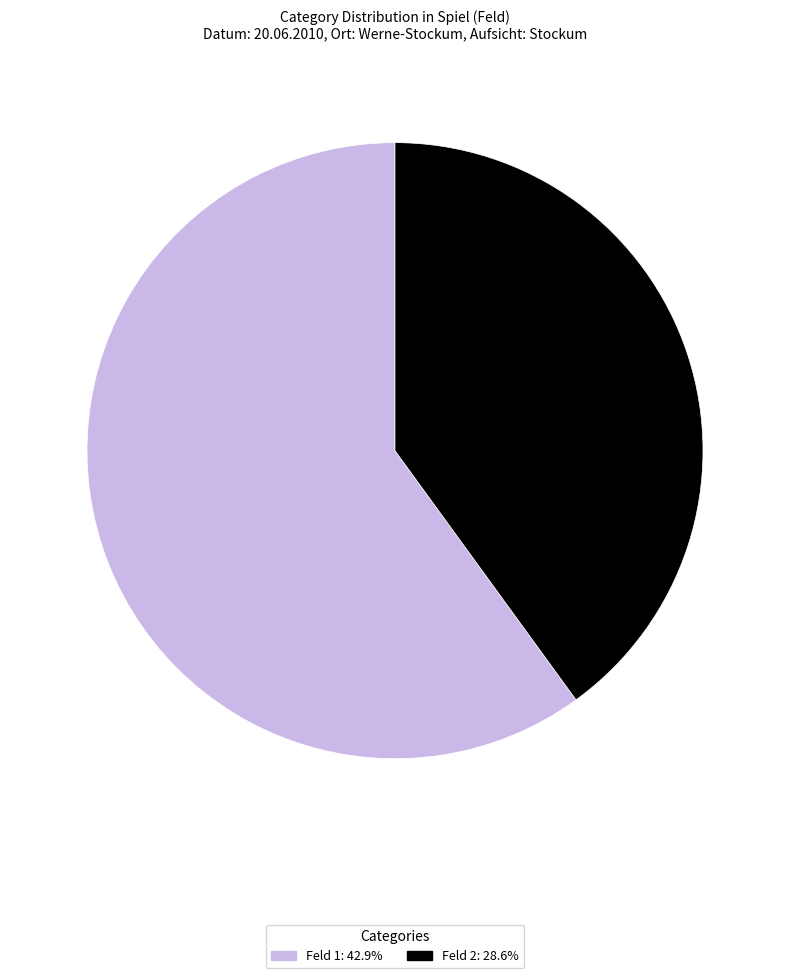

Does any single category account for the majority?

Yes